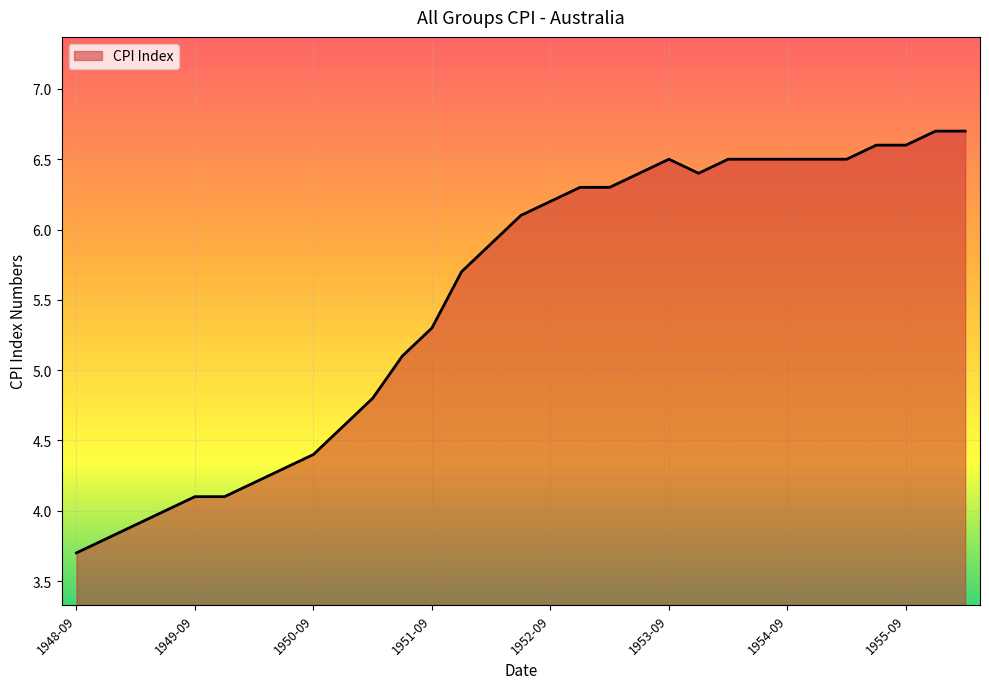

What is the difference between the maximum and minimum values?

3.0